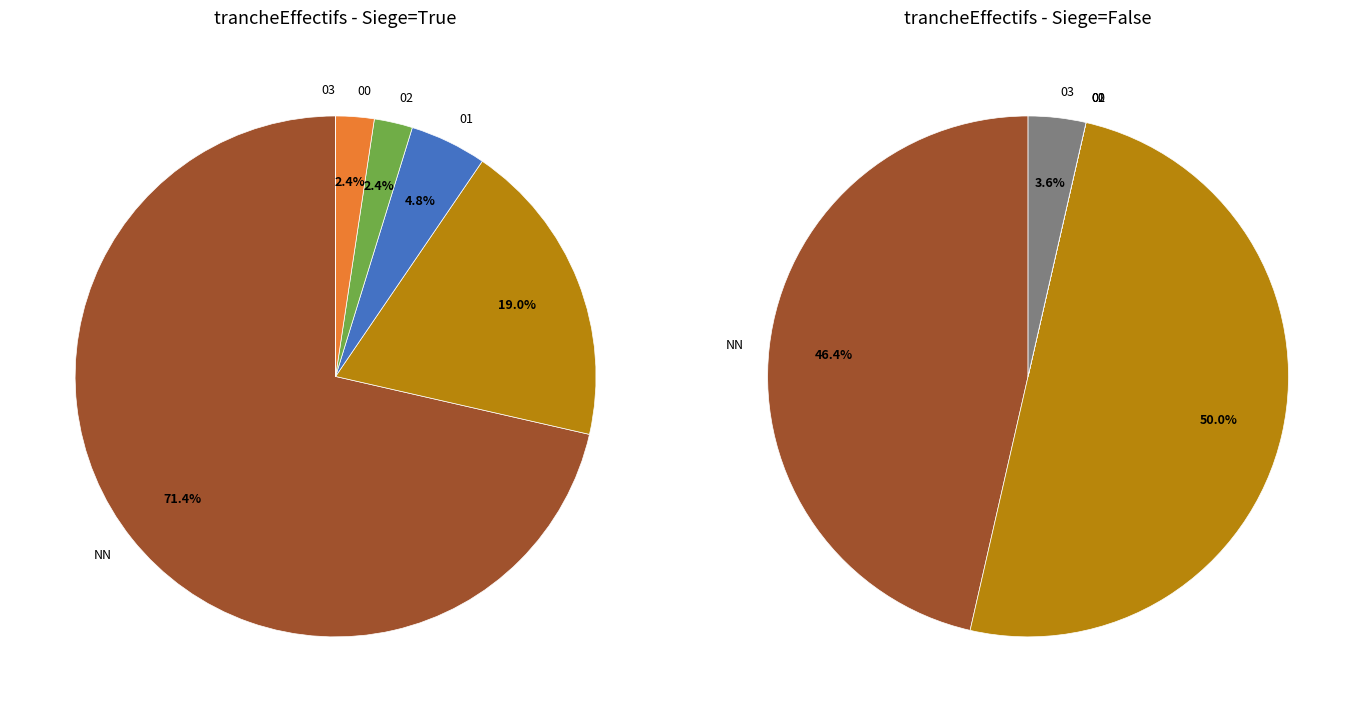

What percentage do 03 and 01 together represent?

3.7%